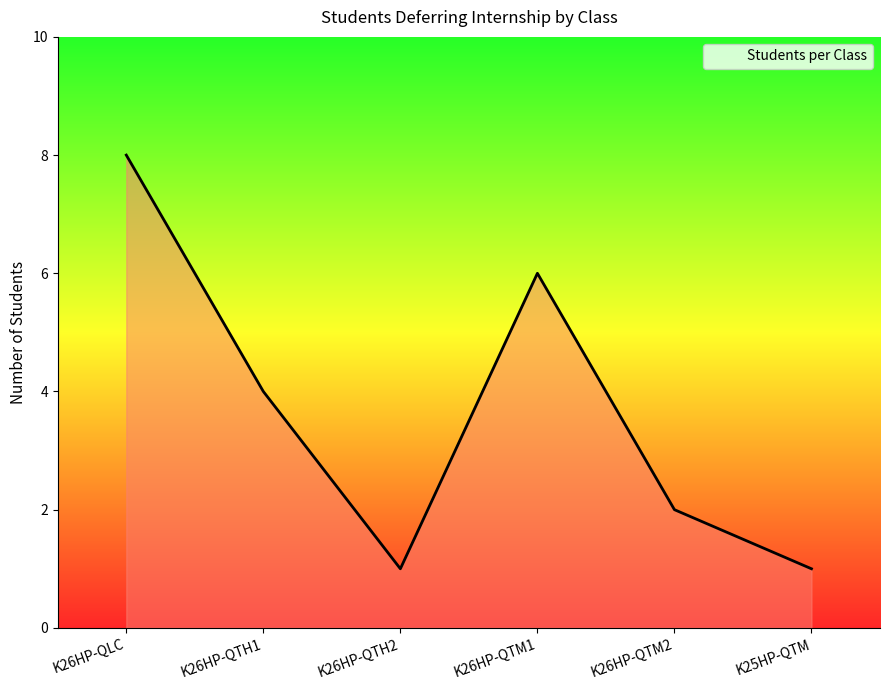

List the labels in order of value, largest first.

K26HP-QLC, K26HP-QTM1, K26HP-QTH1, K26HP-QTM2, K26HP-QTH2, K25HP-QTM